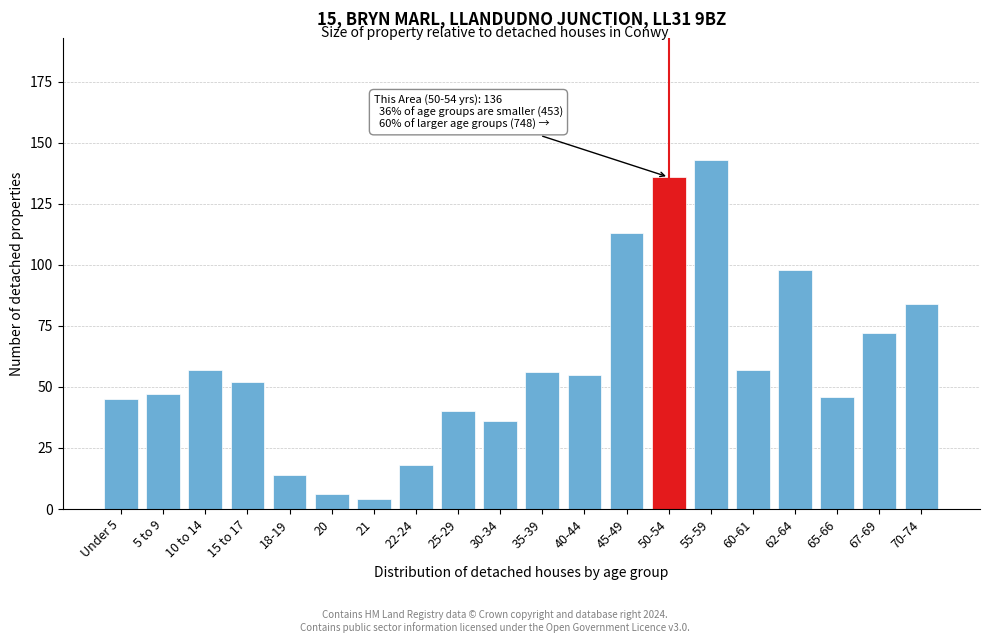

Reading left to right, transcribe all the data shown in this chart.

45	47	57	52	14	6	4	18	40	36	56	55	113	136	143	57	98	46	72	84